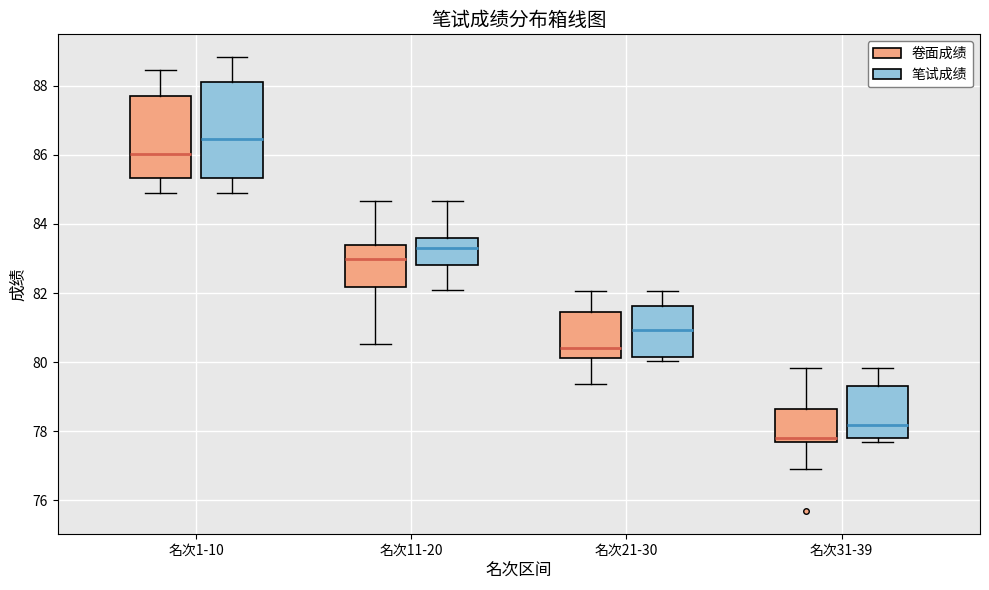

Which box is the tallest, from its lower edge to its upper edge?

名次1-10 (笔试成绩)